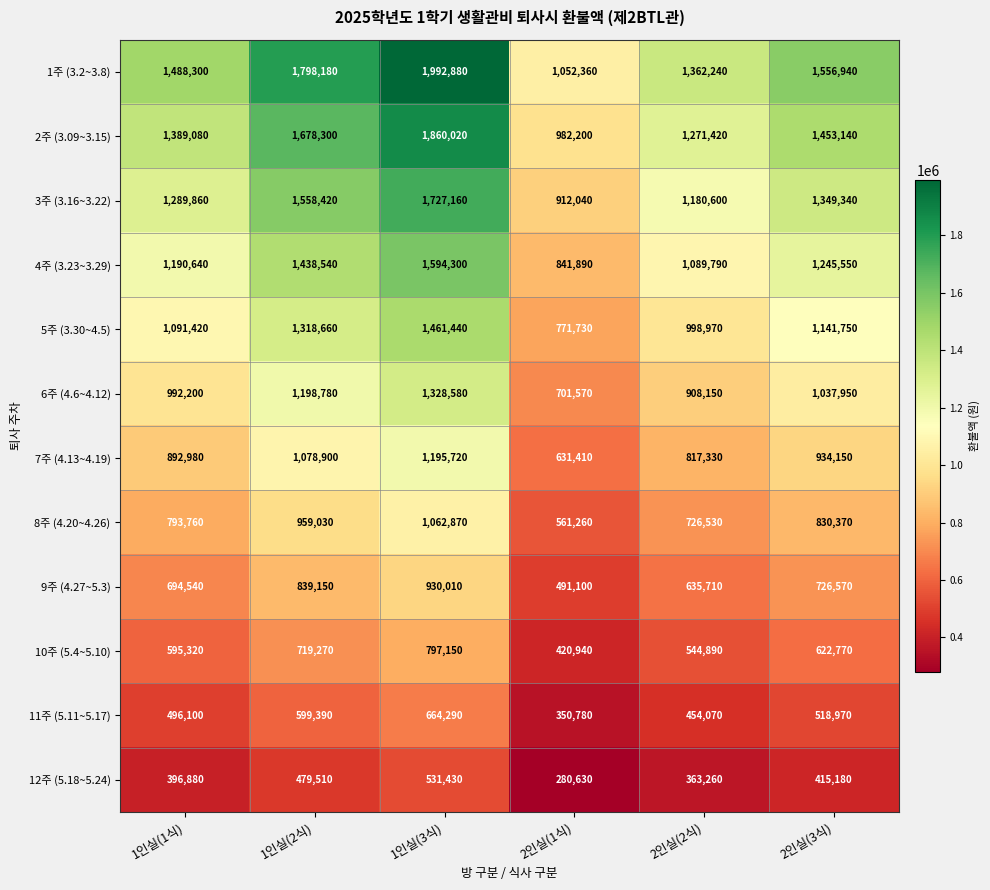

Where does the 7주 (4.13~4.19) series first go above 934150?

1인실(2식)